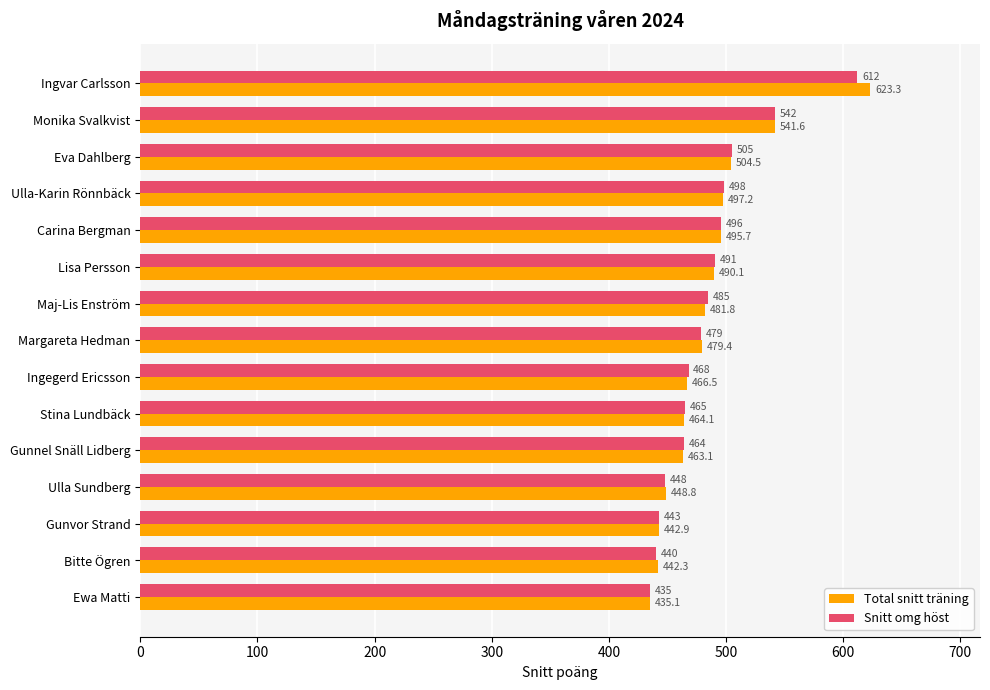

Count the number of data series in this chart.

2